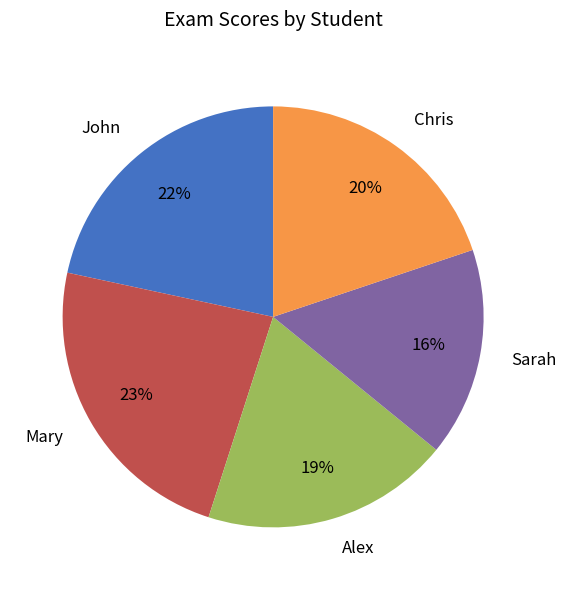

Which category has the biggest portion of the pie?

Mary